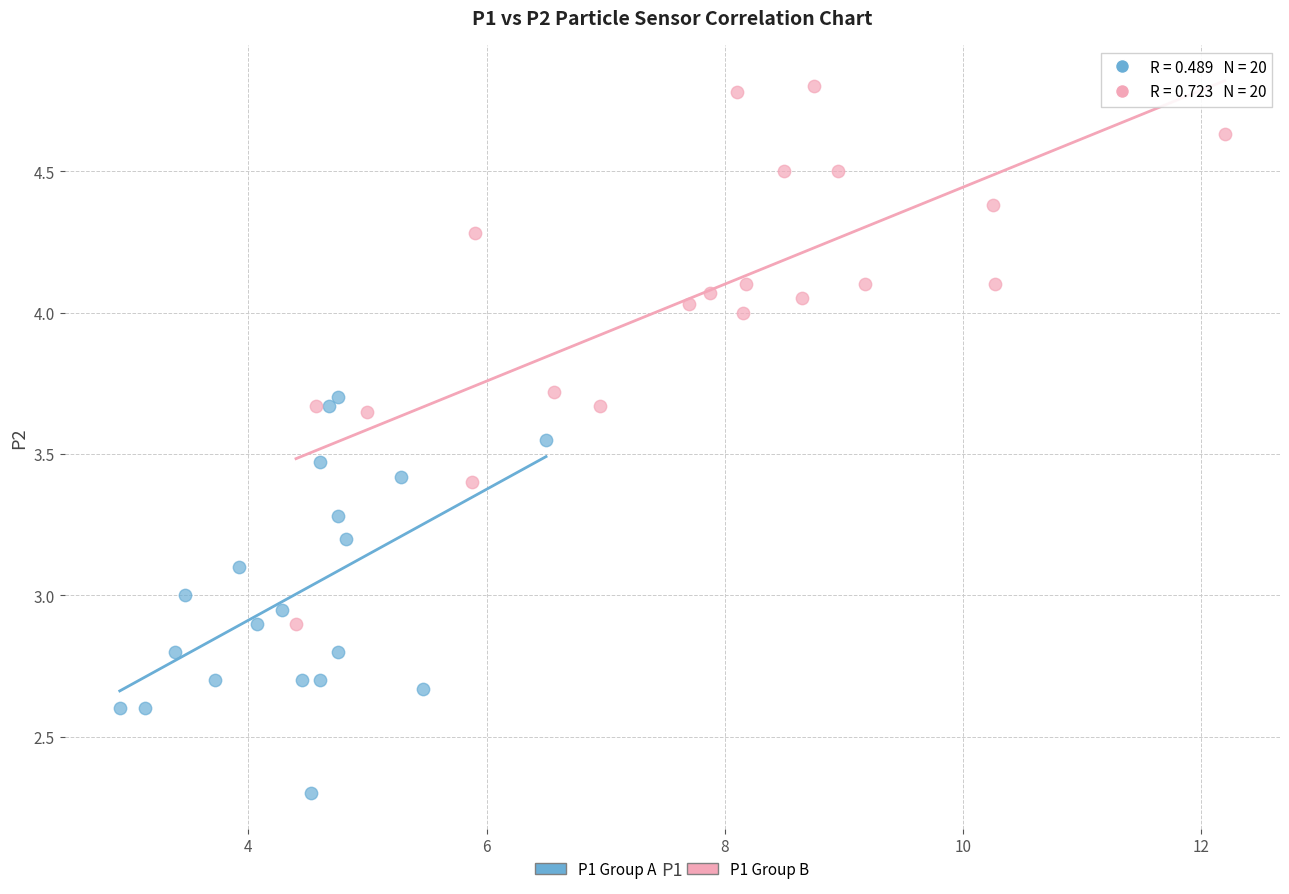

What are all the series names shown in the legend?

P1 Group A, P1 Group B